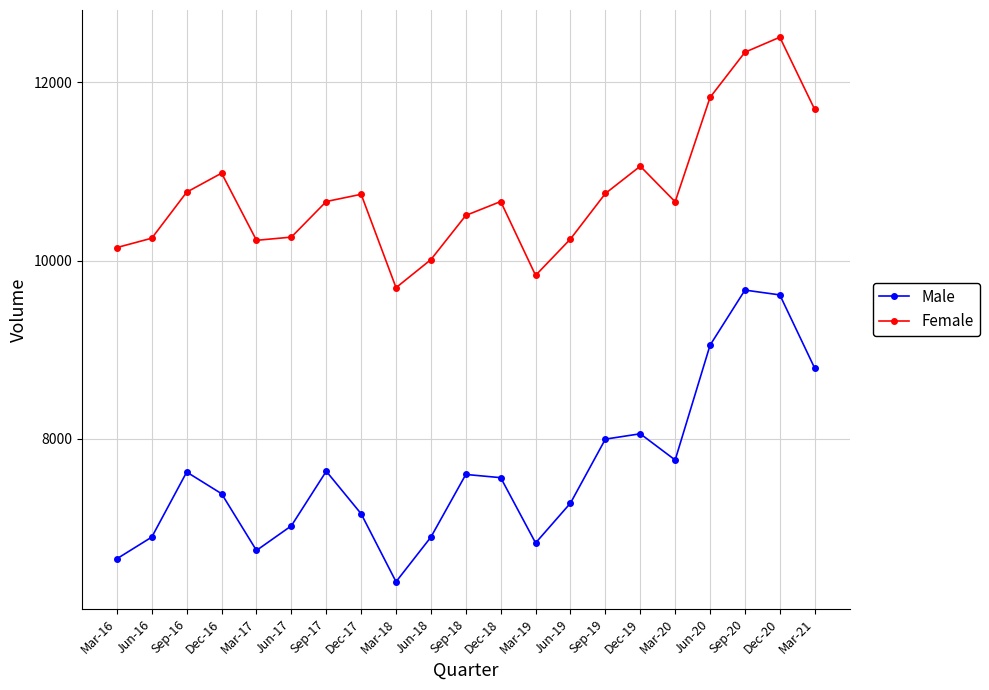

At how many categories does at least one series exceed 11996?

2